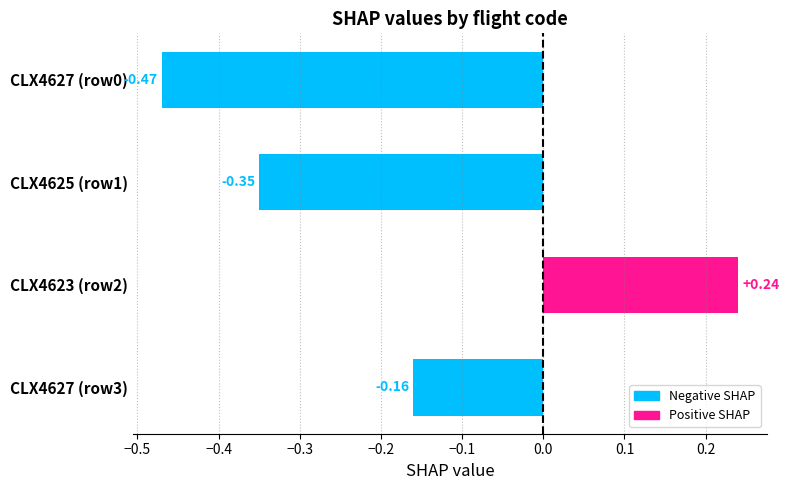

How many series are shown in this chart?

1